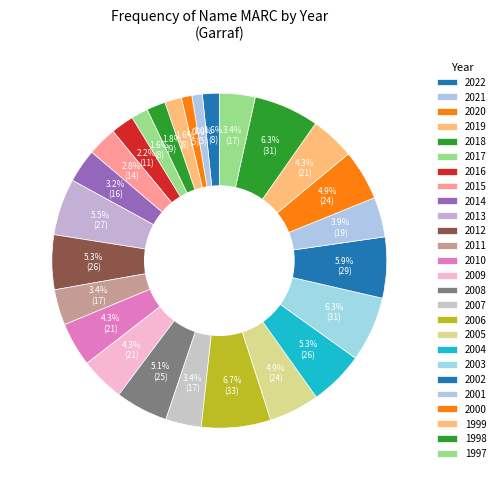

Which has a higher value, 2009 or 2002?

2002